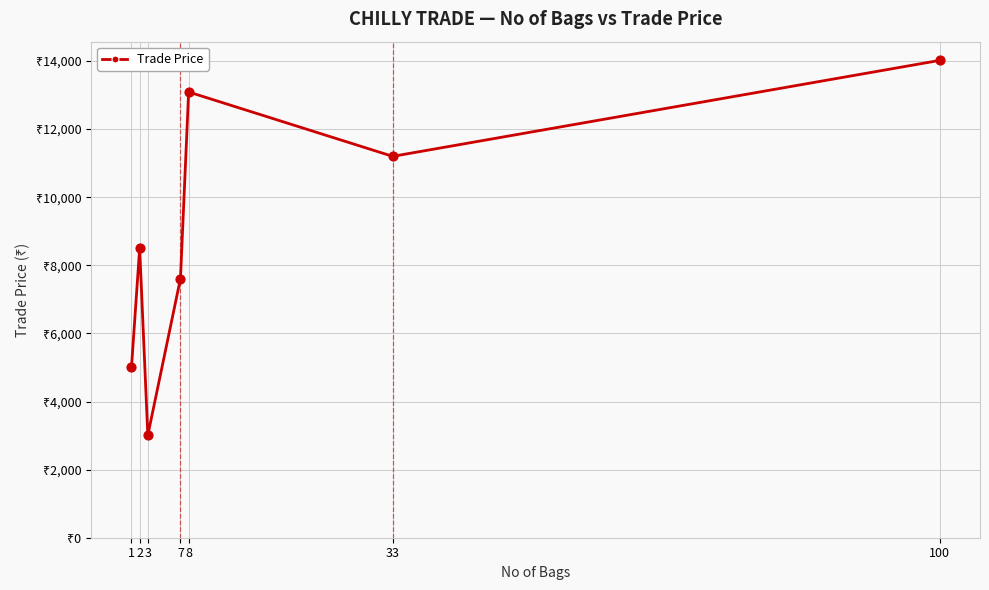

Is this an area chart (filled region under the line)?

No